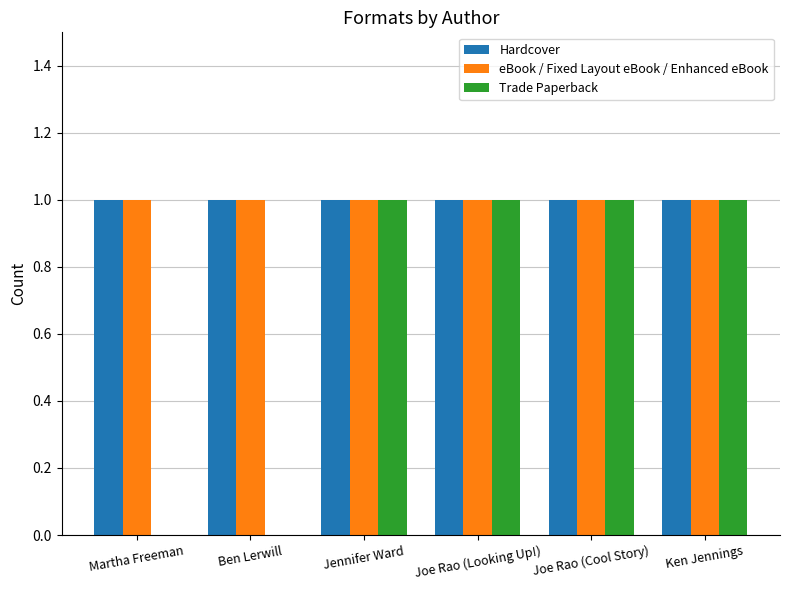

What are all the series names shown in the legend?

Hardcover, eBook / Fixed Layout eBook / Enhanced eBook, Trade Paperback